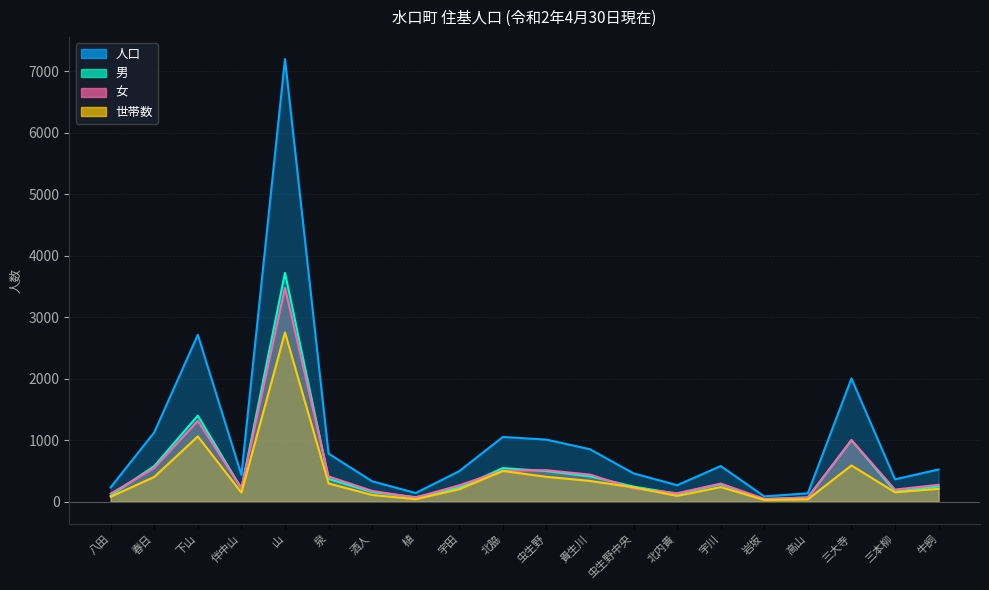

What is the sum of all 人口 values?

20806